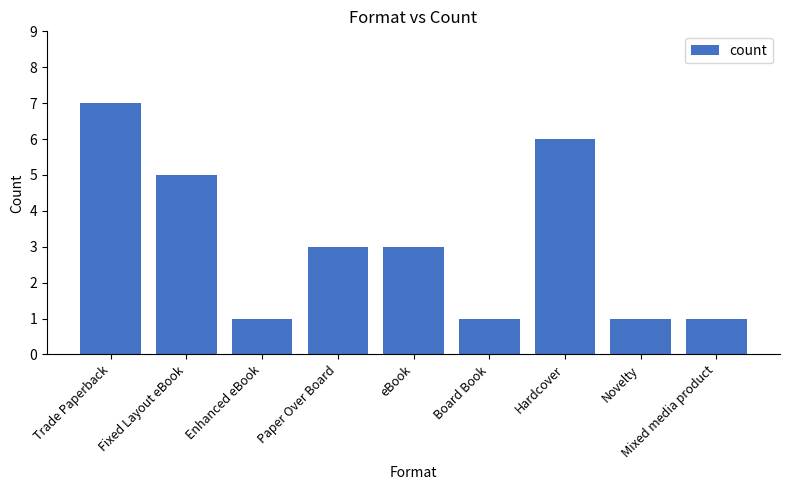

Which label corresponds to the largest value in the chart?

Trade Paperback